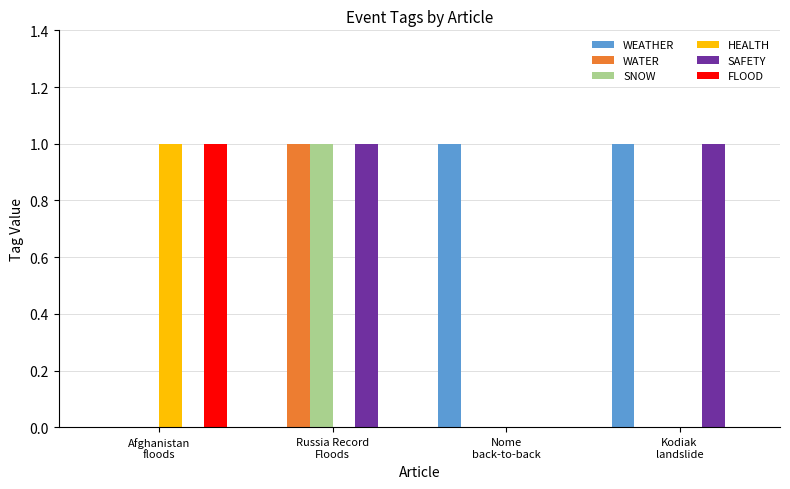

What is the sum of all WEATHER values?

2